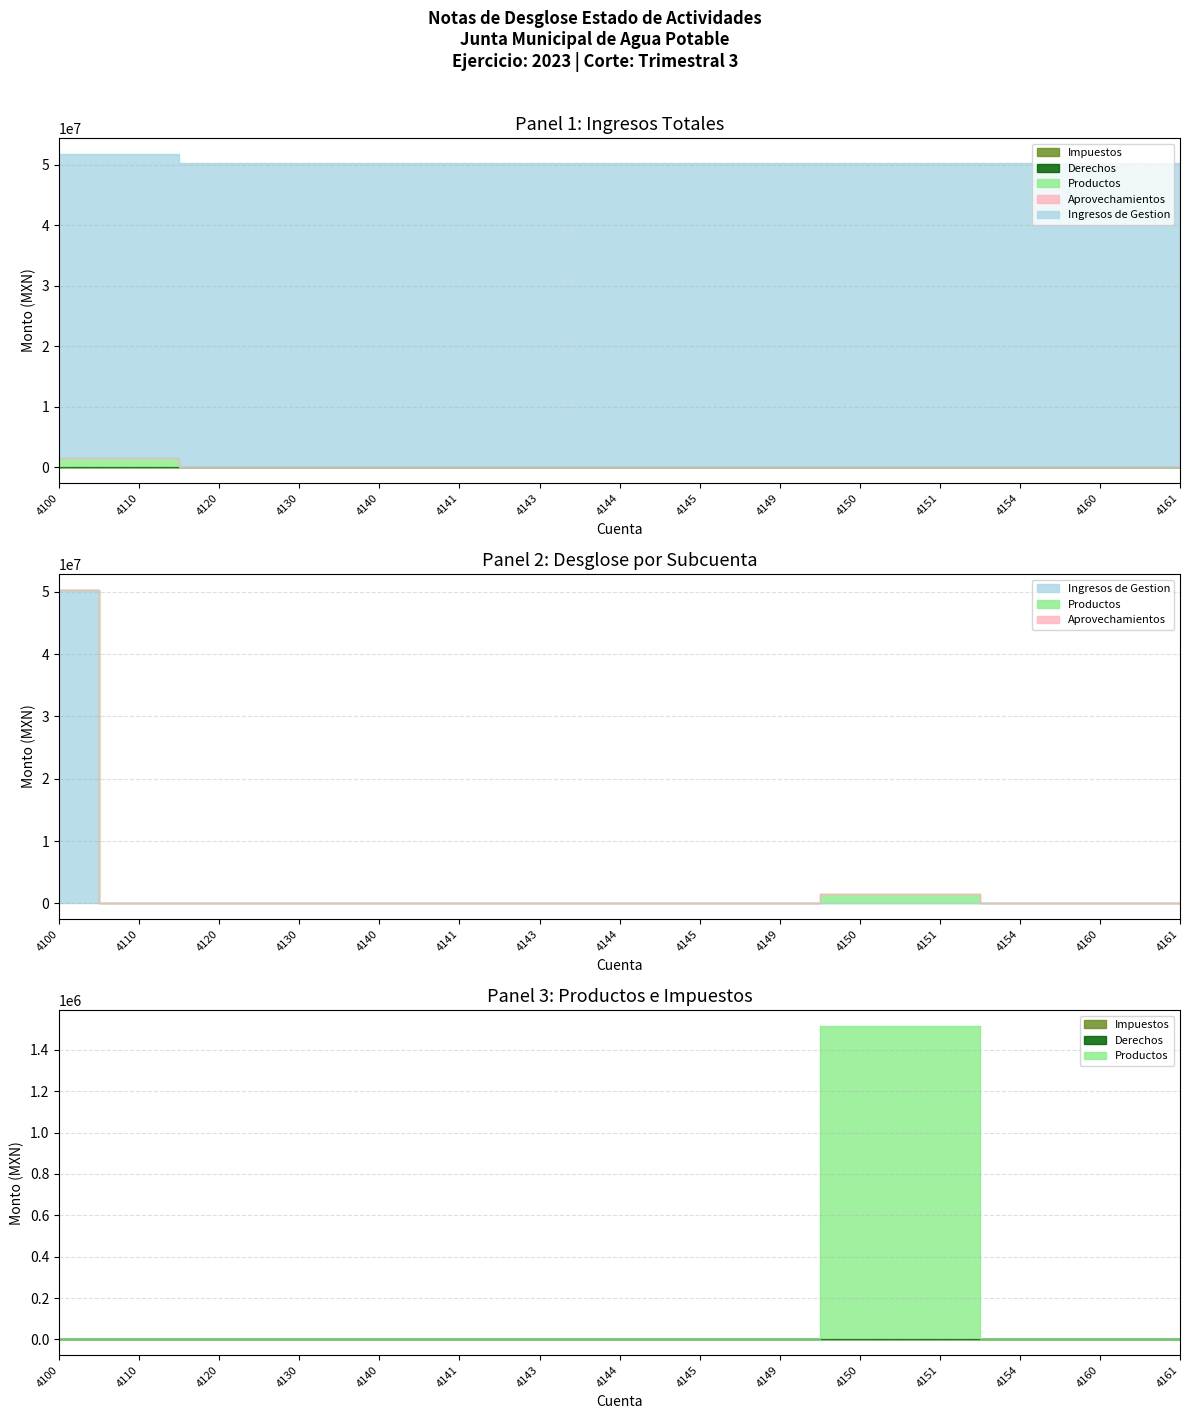

True or false: Ingresos de Gestion has a value of 71482656.7 at 4120.

False